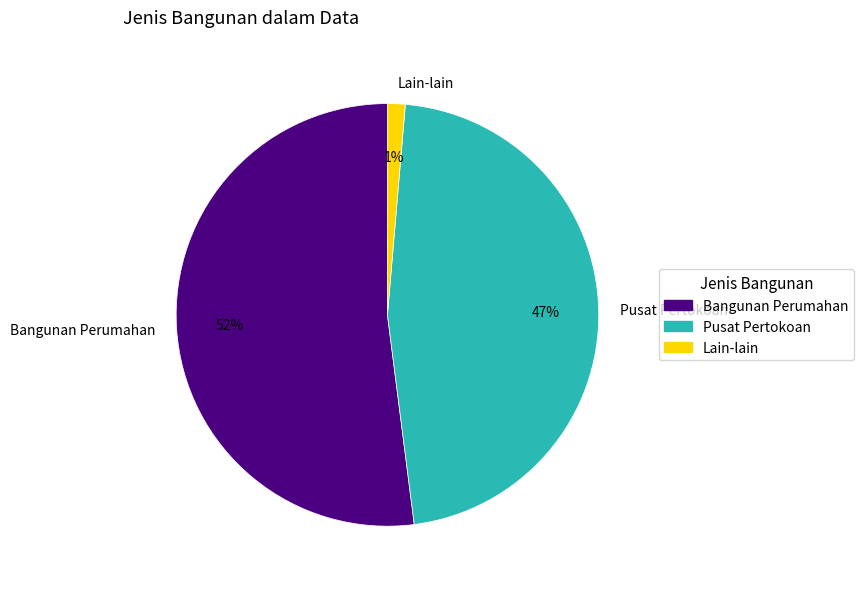

Does Pusat Pertokoan account for over 50% of the chart?

No